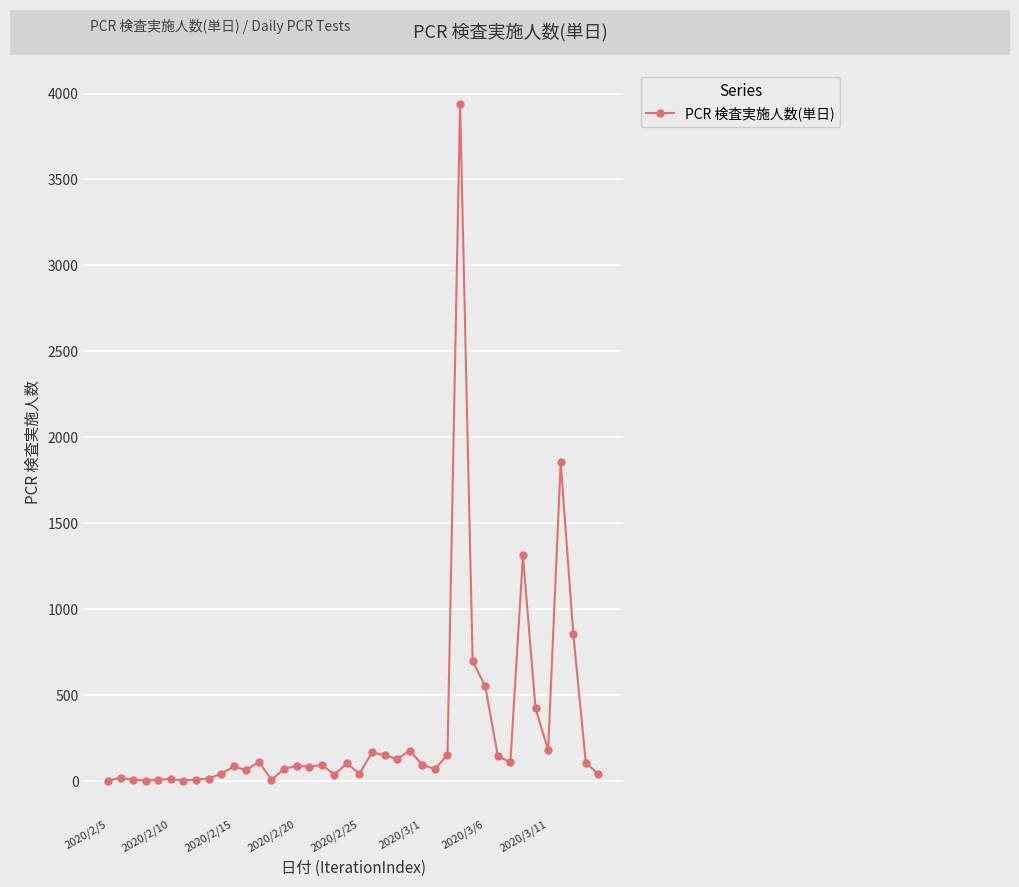

What is the sum of all values?

12111